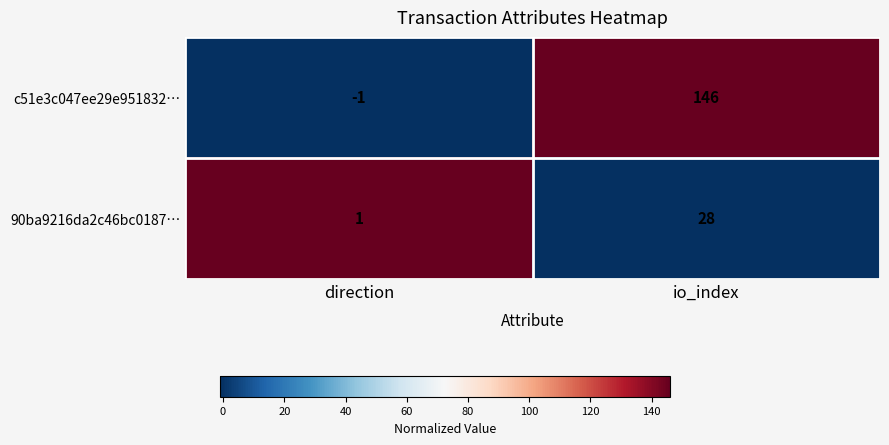

At which category does the chart reach its minimum across all series?

direction